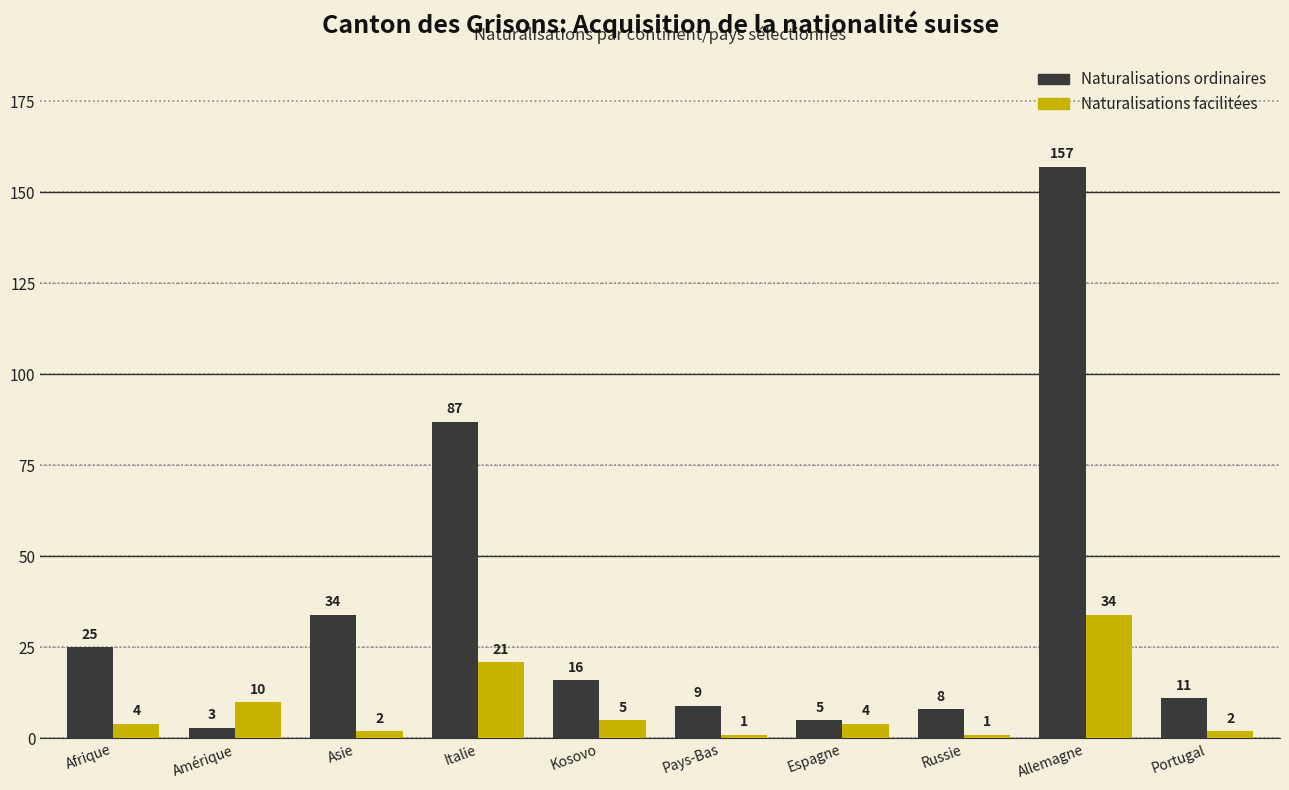

The Naturalisations ordinaires series shows 157 at Allemagne. True or false?

True